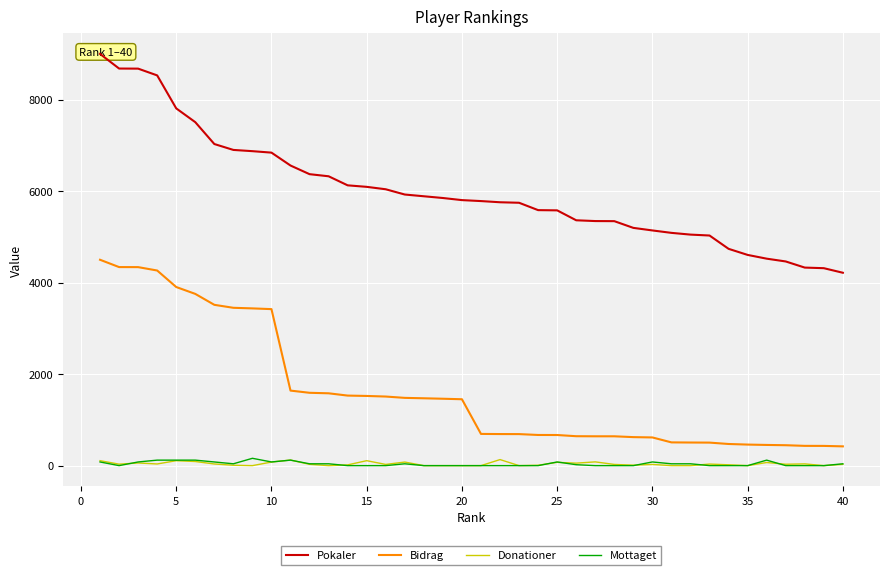

Is it true that Pokaler equals 9830 at 23?

False